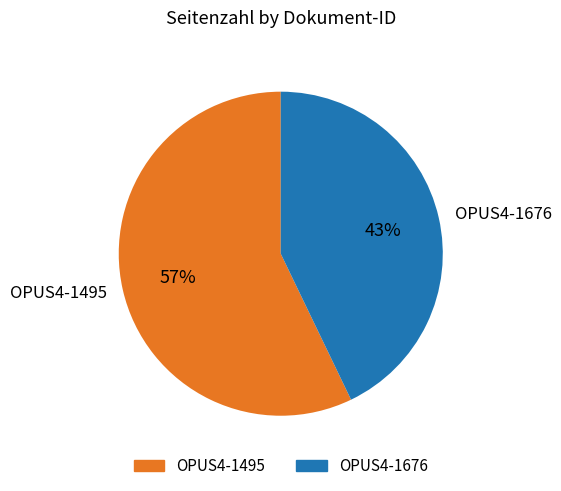

How many slices are in this pie chart?

2